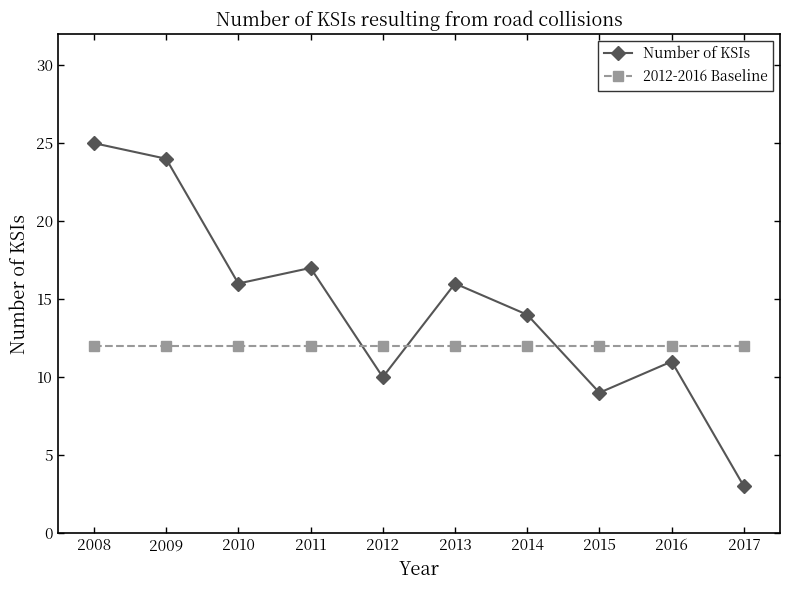

Is it true that 2012-2016 Baseline equals 12 at 2014?

True